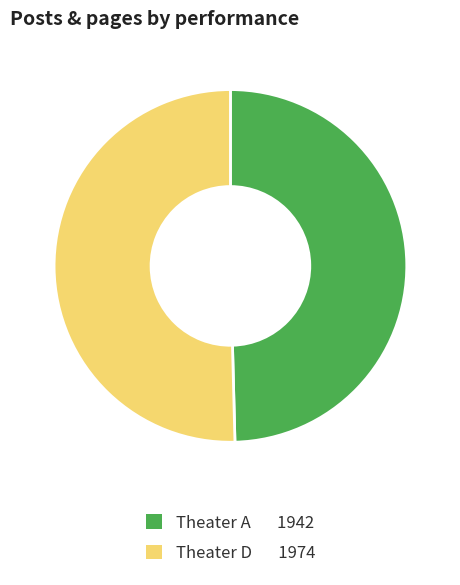

How many segments does this pie chart have?

2